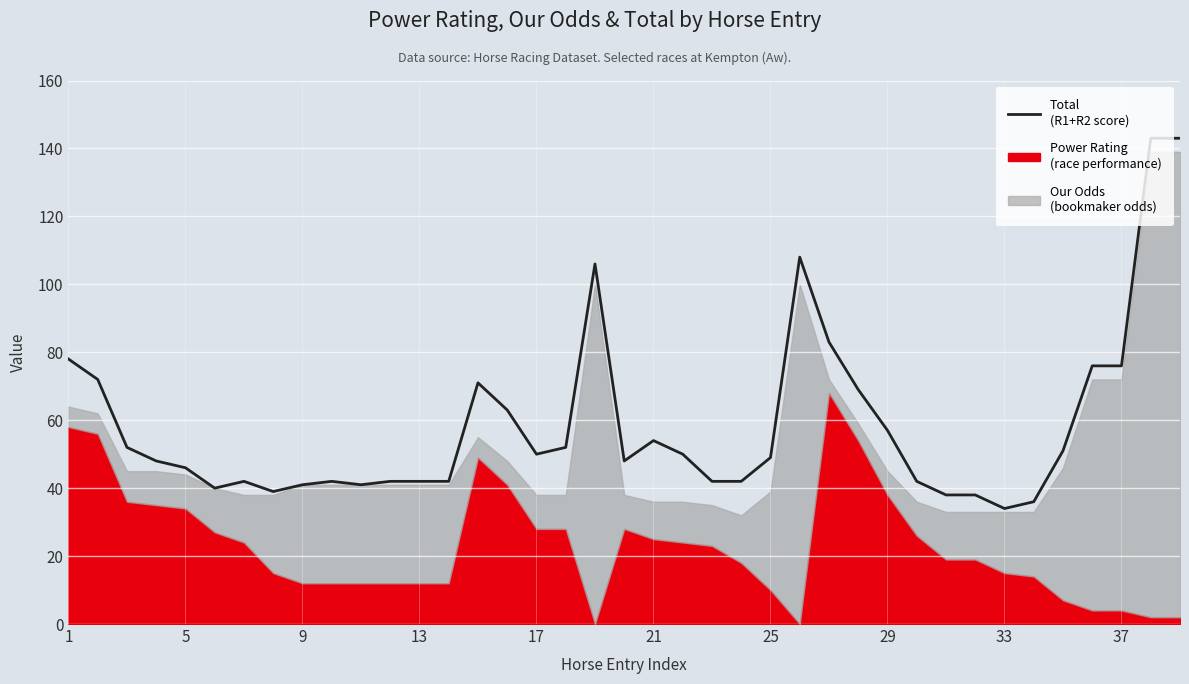

Does the chart display data point markers on the line(s)?

No